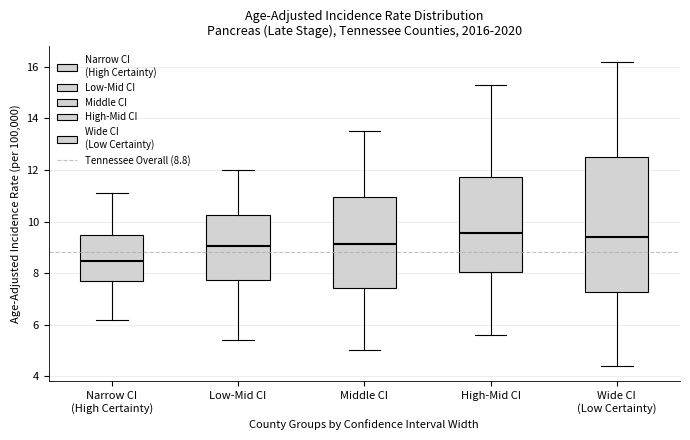

Comparing the boxes themselves (not the whiskers), which one is the tallest?

Wide CI (Low Certainty)